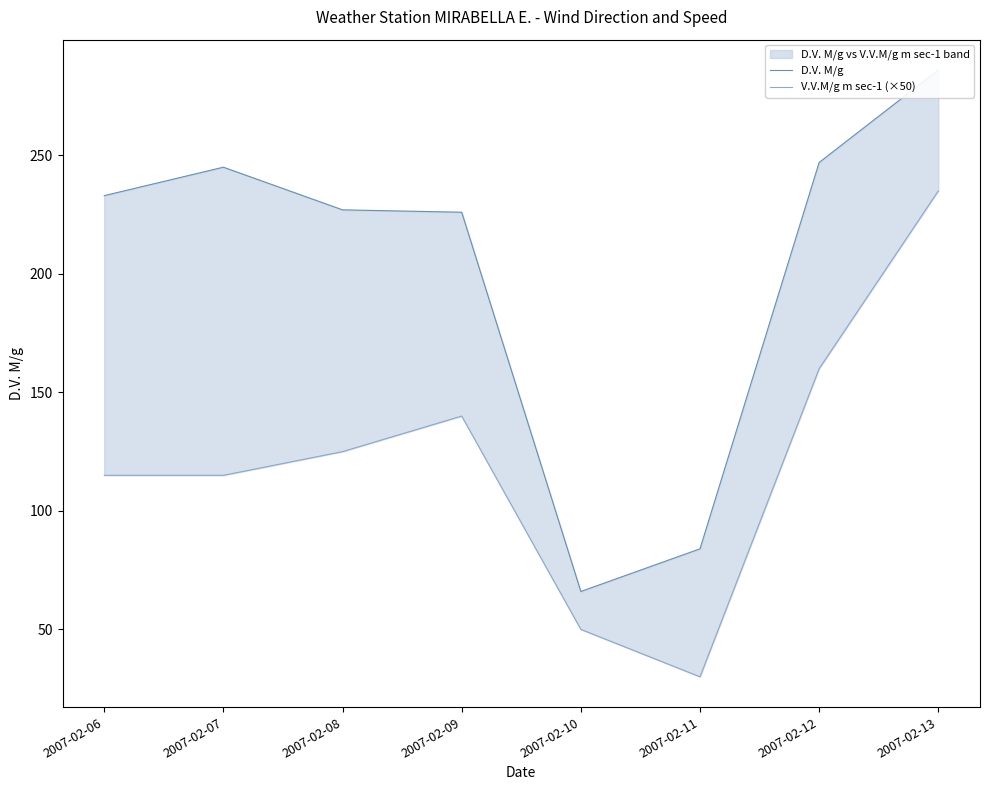

Is this an area chart (filled region under the line)?

No